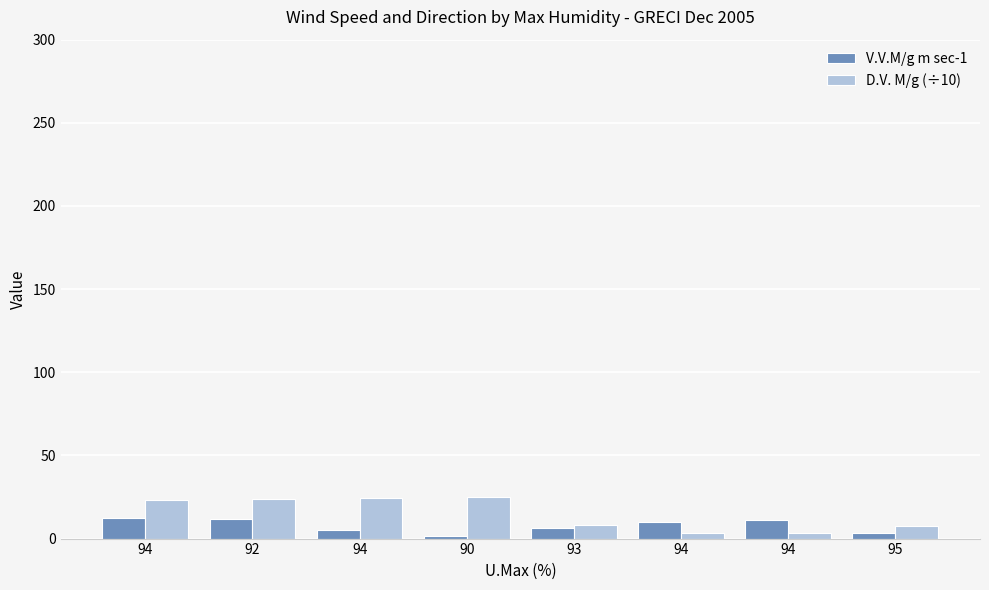

Does the chart contain any negative values?

No